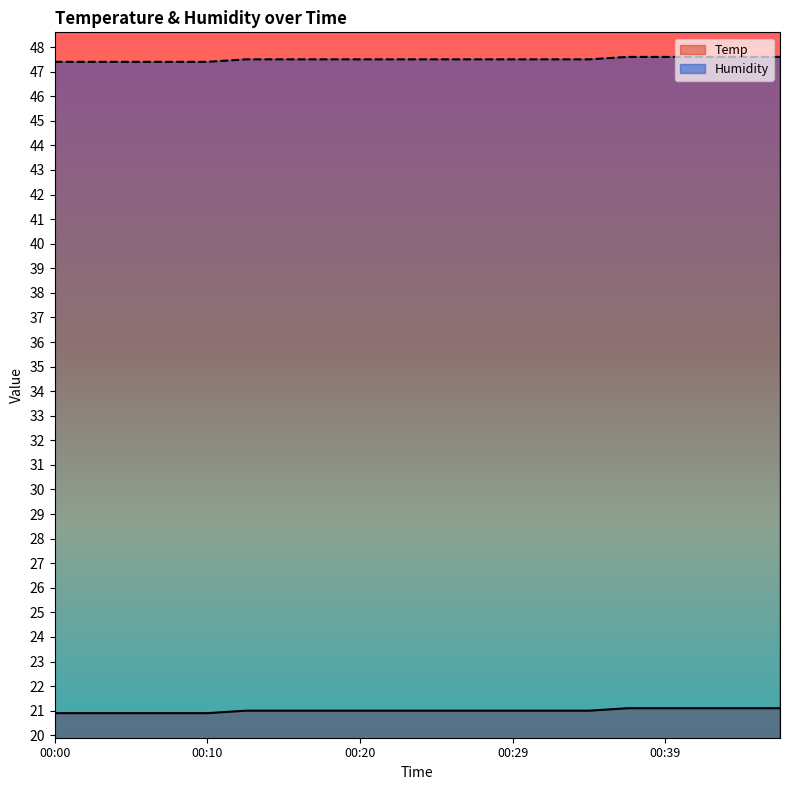

True or false: Humidity has a value of 47.4 at 00:02.

True